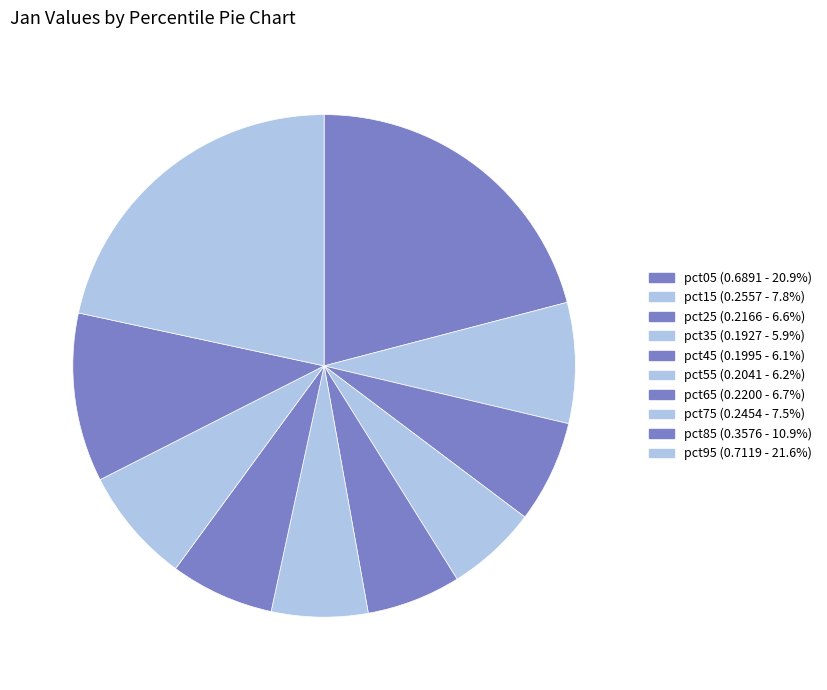

To the nearest percent, what is the combined percentage of pct45 and pct35?

12%